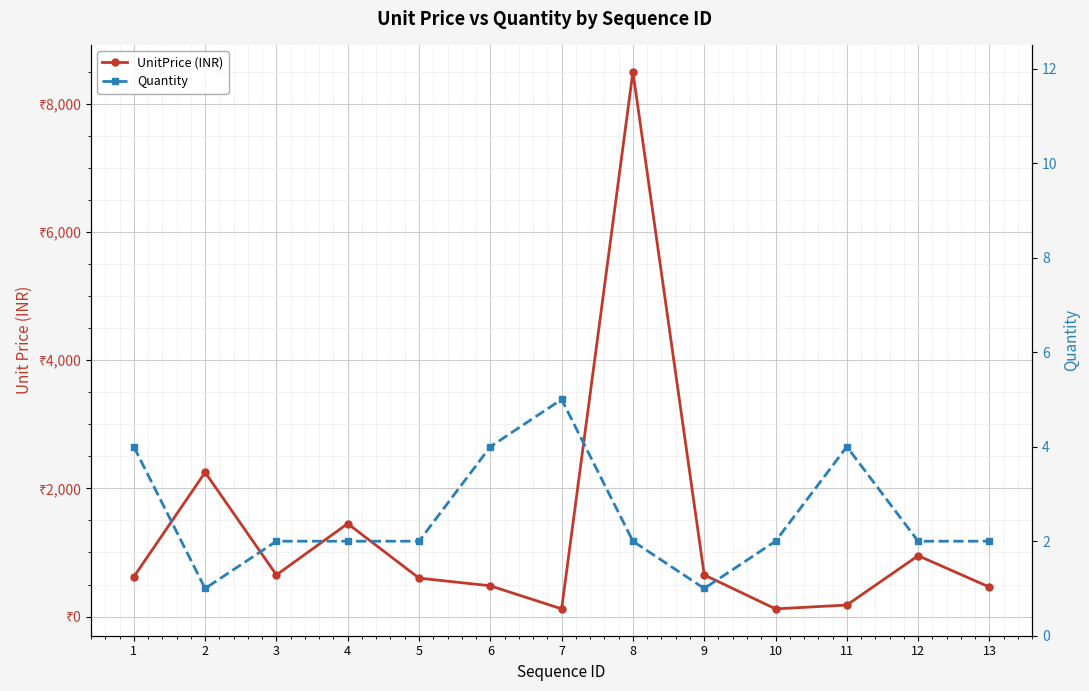

True or false: Quantity and UnitPrice (INR) cross at least once.

False